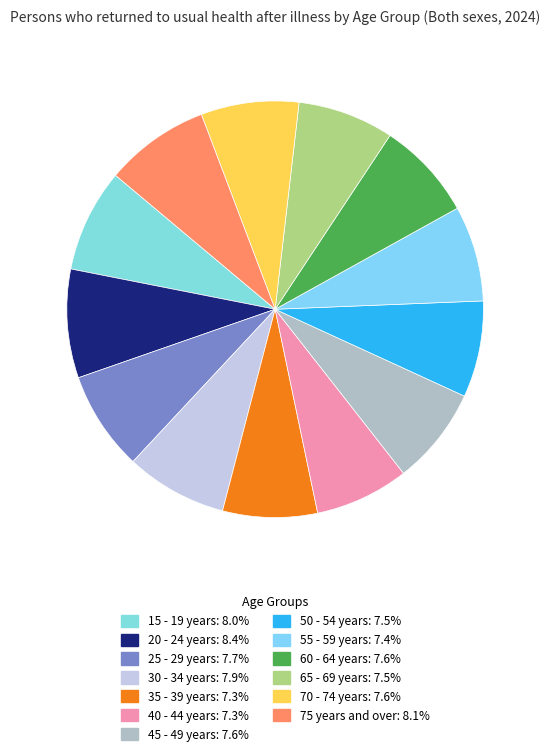

Is it true that 15 - 19 years is 1% of the pie?

False